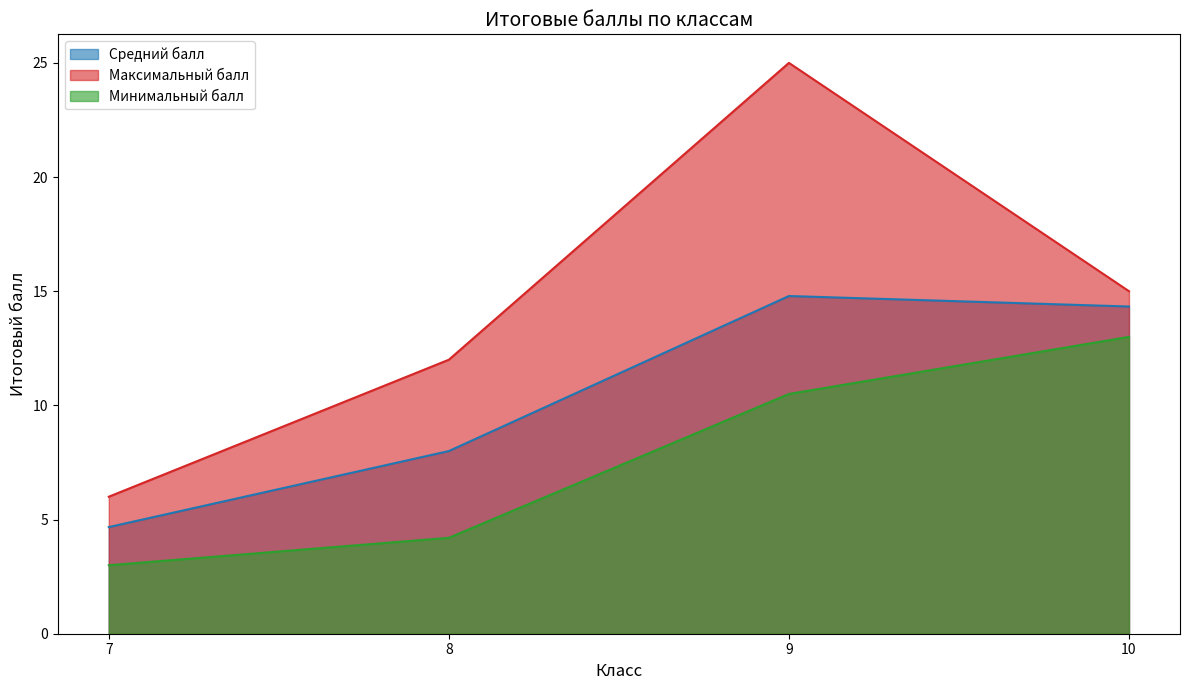

How many lines are shown in the chart?

3